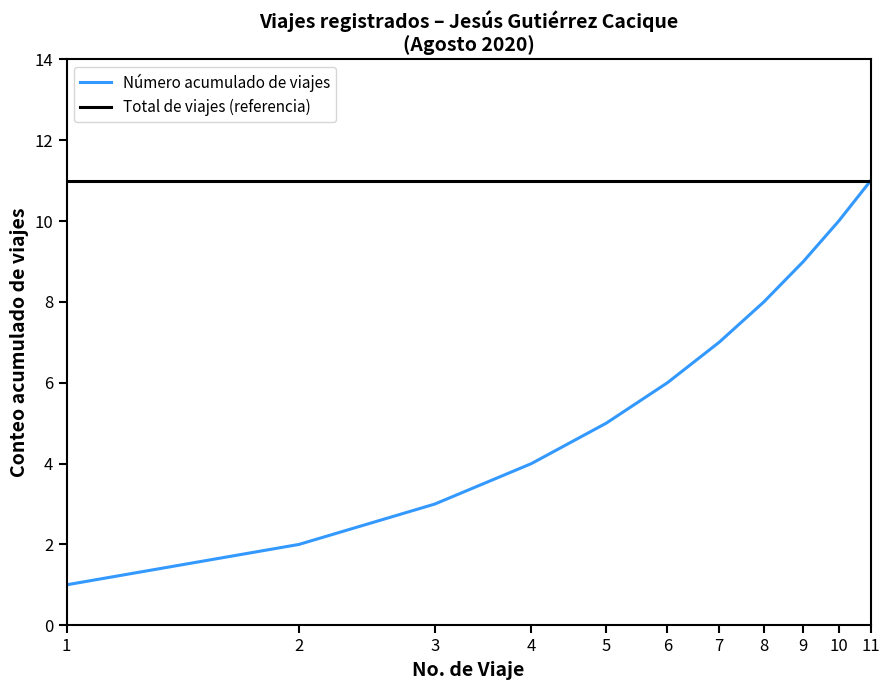

Which series has the largest total across all categories?

Total de viajes (referencia)